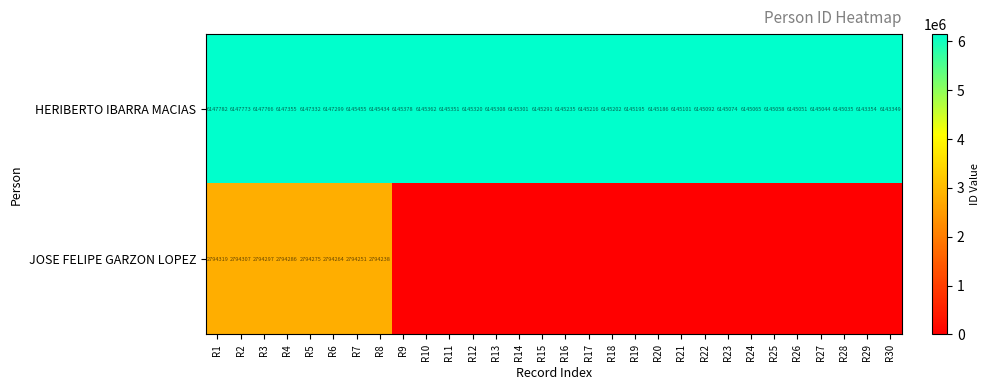

Which category has the highest value across all series?

R1